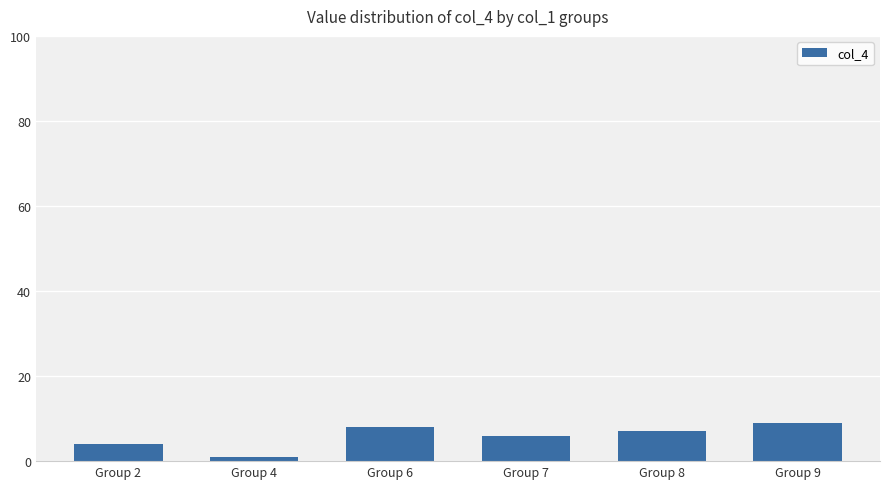

How many data points does each series have?

6